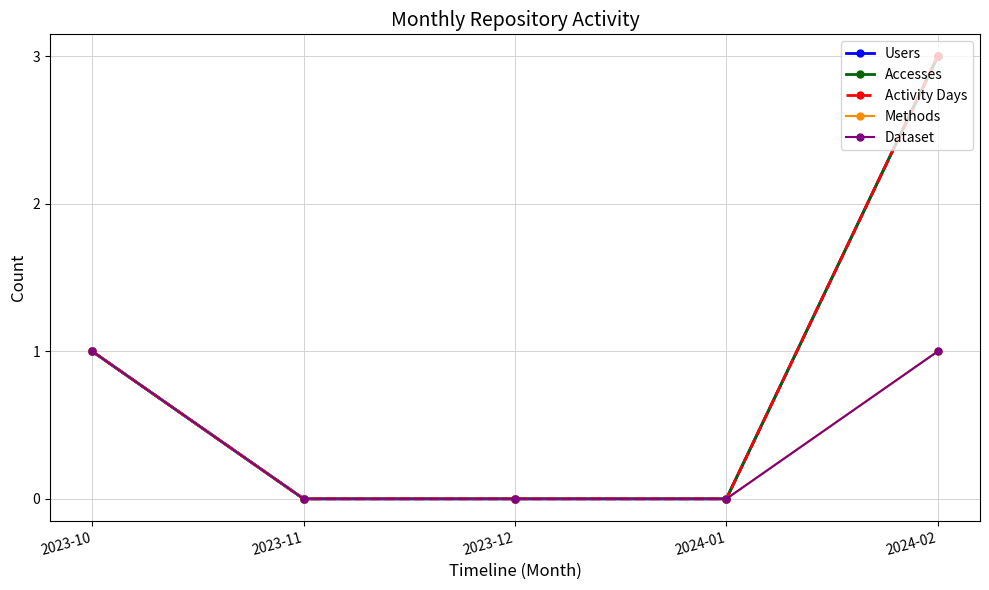

Which series changed the most between 2023-10 and 2024-02?

Users